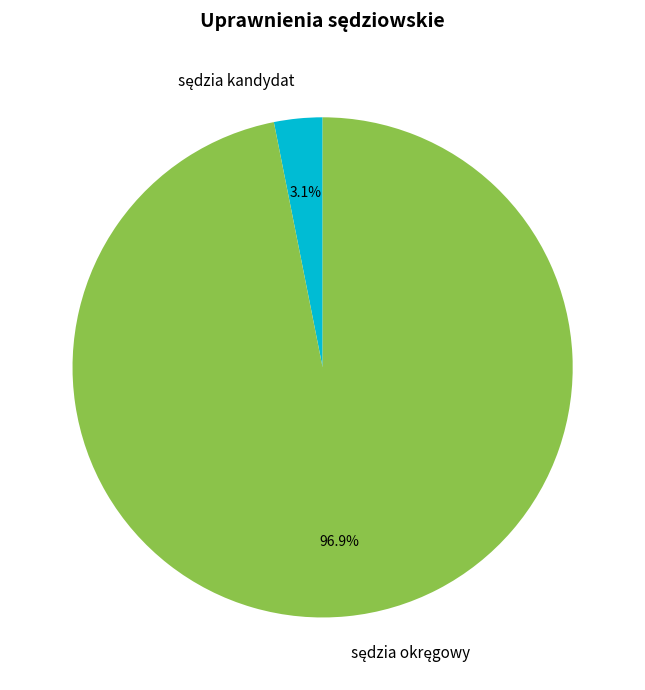

How many slices are in this pie chart?

2